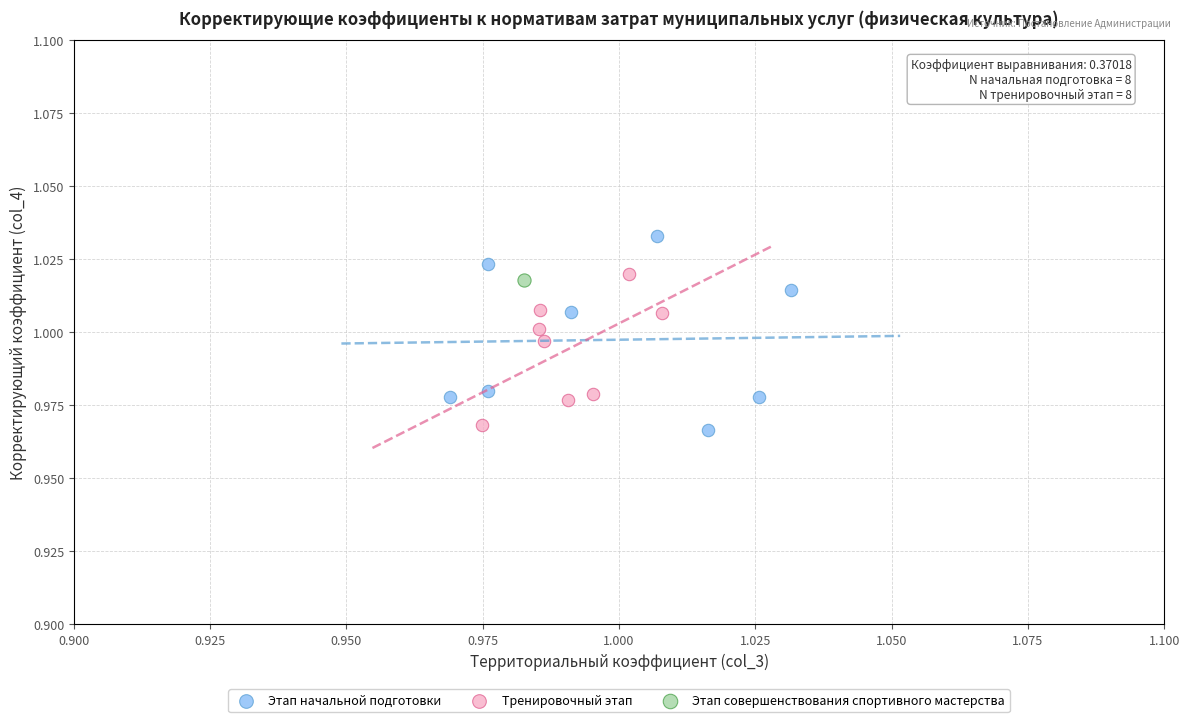

Which series reaches the maximum Y coordinate?

Этап начальной подготовки